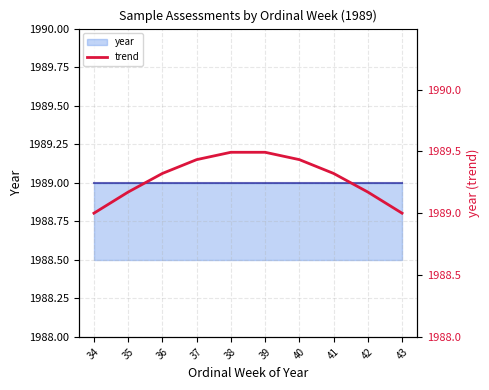

What is the ratio of the value at 38 to the value at 40?

1.0